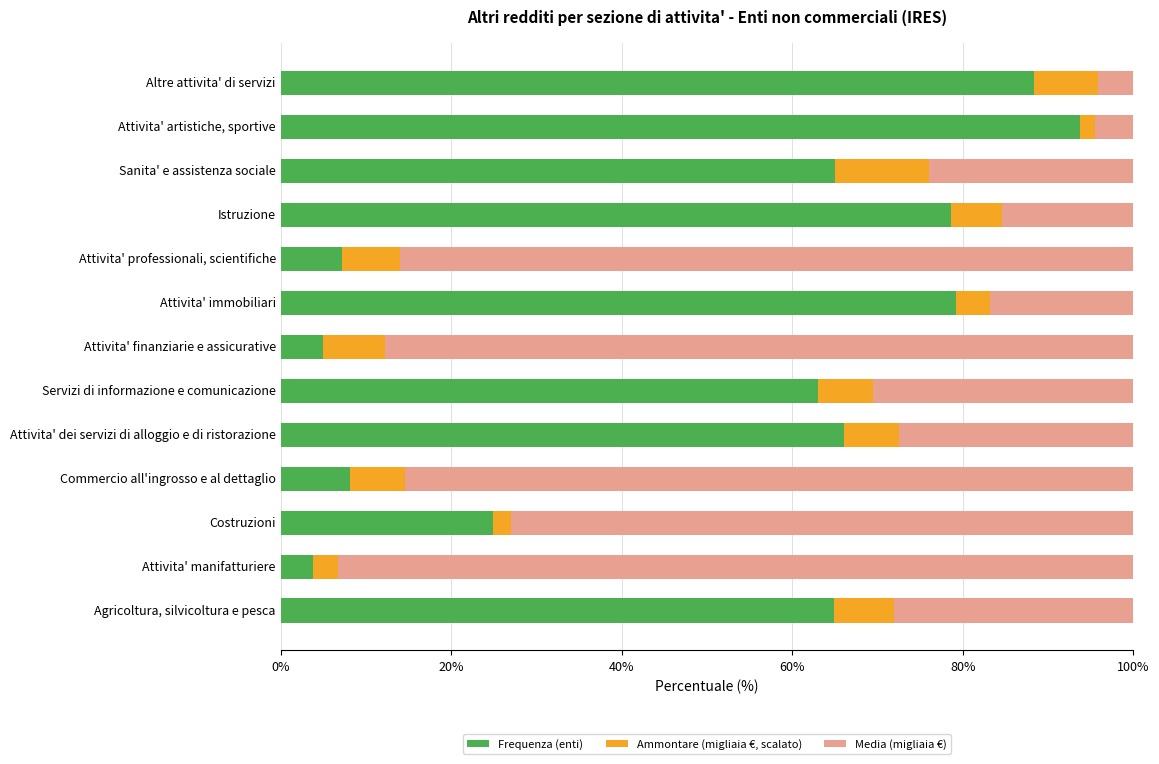

The Frequenza (enti) series shows 28.9 at Attivita' immobiliari. True or false?

False